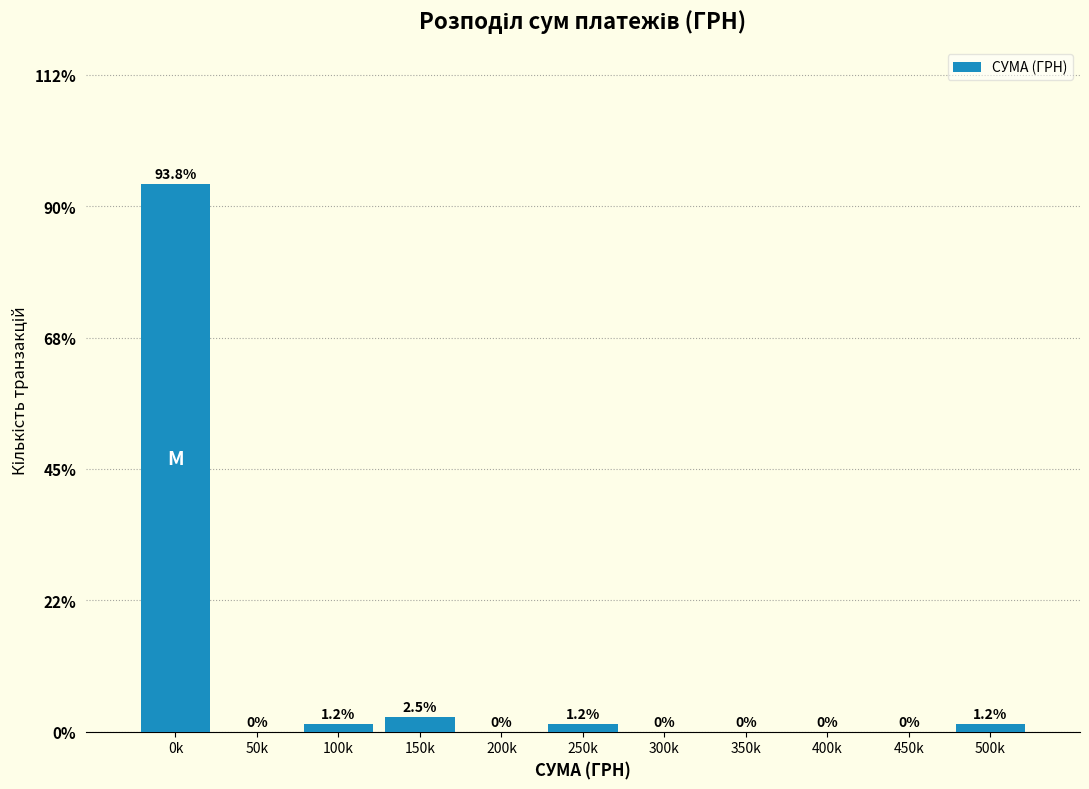

Which has a higher value, 500k or 200k?

500k